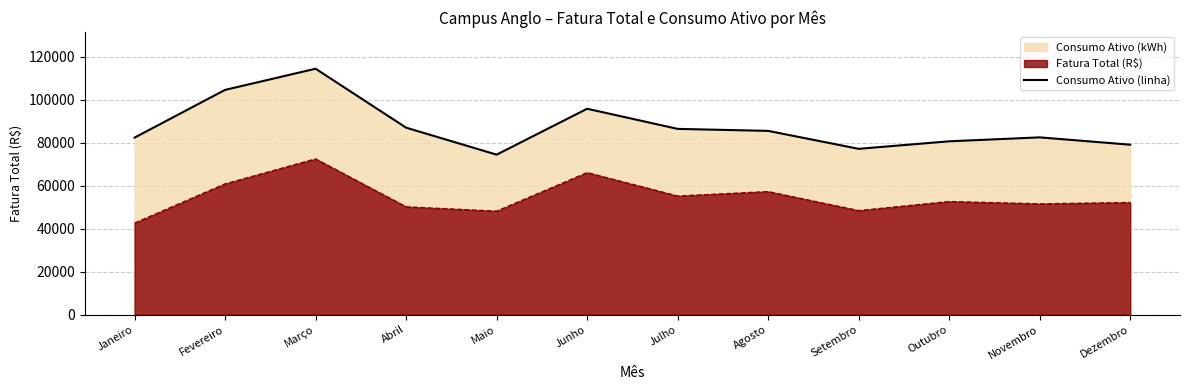

What position from the right is Abril?

9